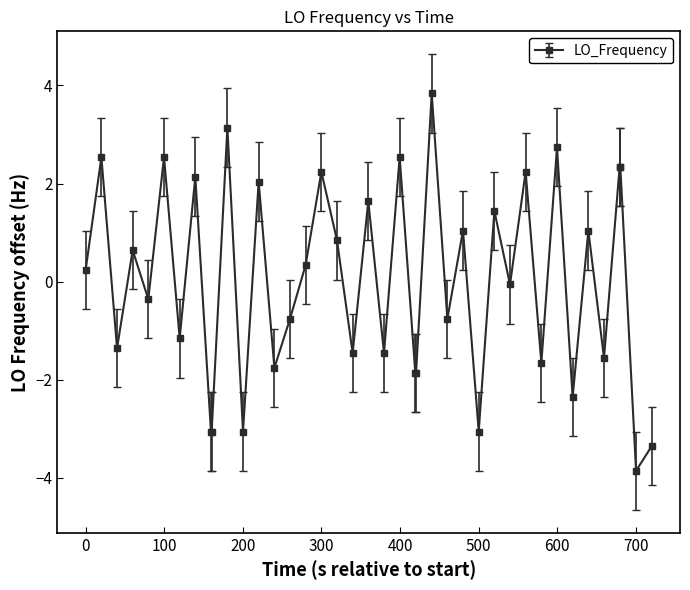

True or false: there are more than 2 points higher than both neighbors.

True